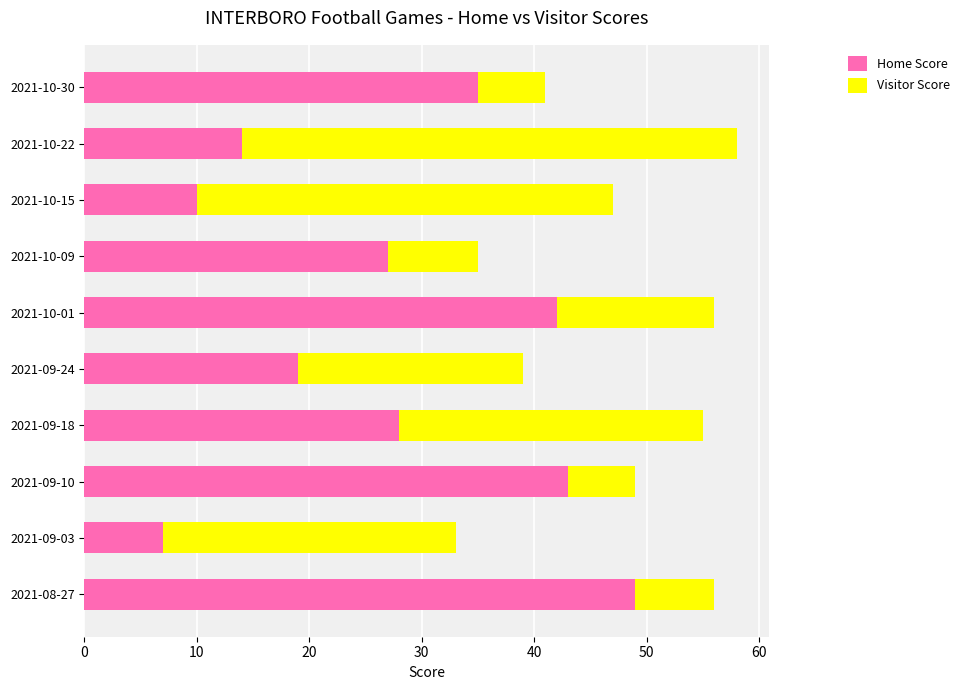

Which category has the lowest value in the Home Score series?

2021-09-03